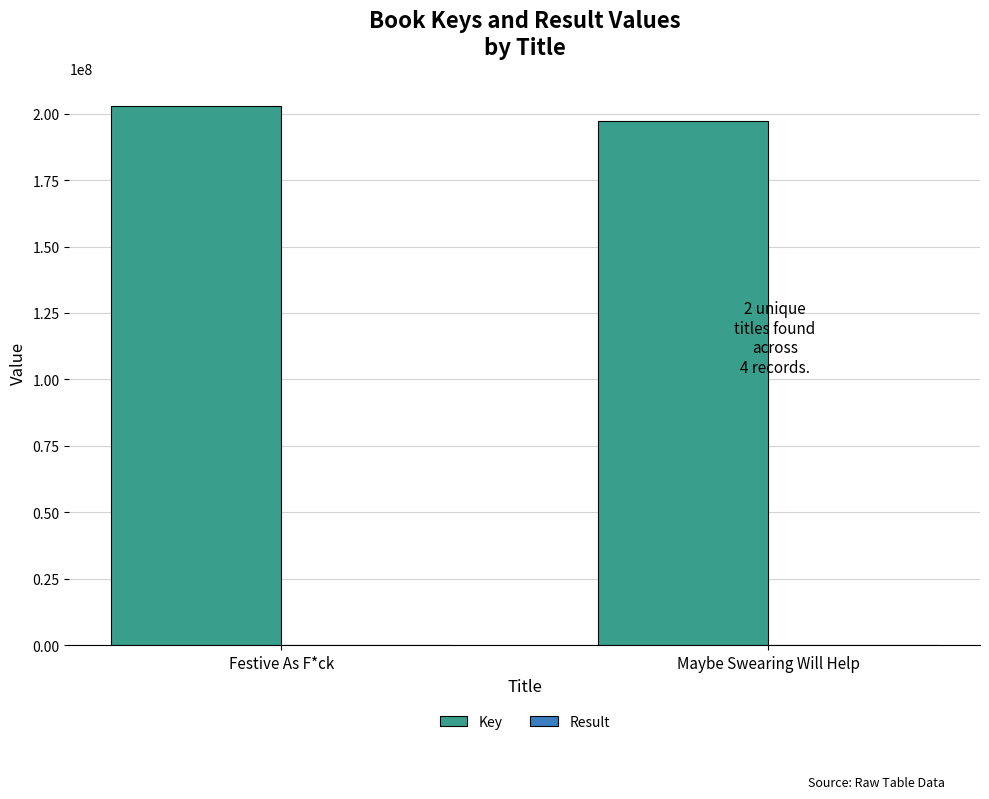

Read the Key value at Maybe Swearing Will Help.

197356238